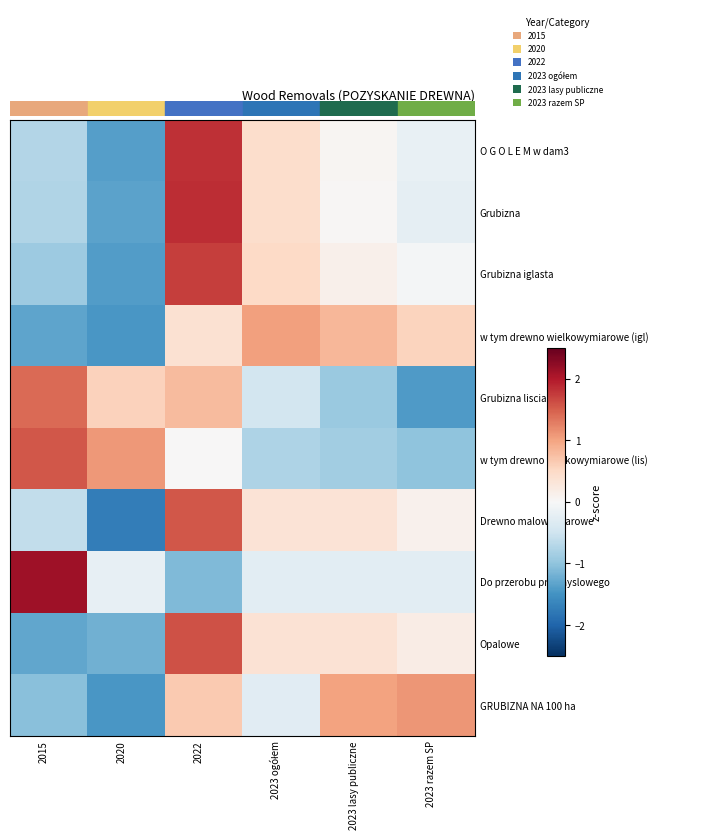

Rank the series by their maximum value, from lowest to highest.

w tym drewno wielkowymiarowe (igl), GRUBIZNA NA 100 ha, Grubizna lisciasta, Drewno malowymiarowe, w tym drewno wielkowymiarowe (lis), Opalowe, Grubizna iglasta, O G O L E M w dam3, Grubizna, Do przerobu przemyslowego